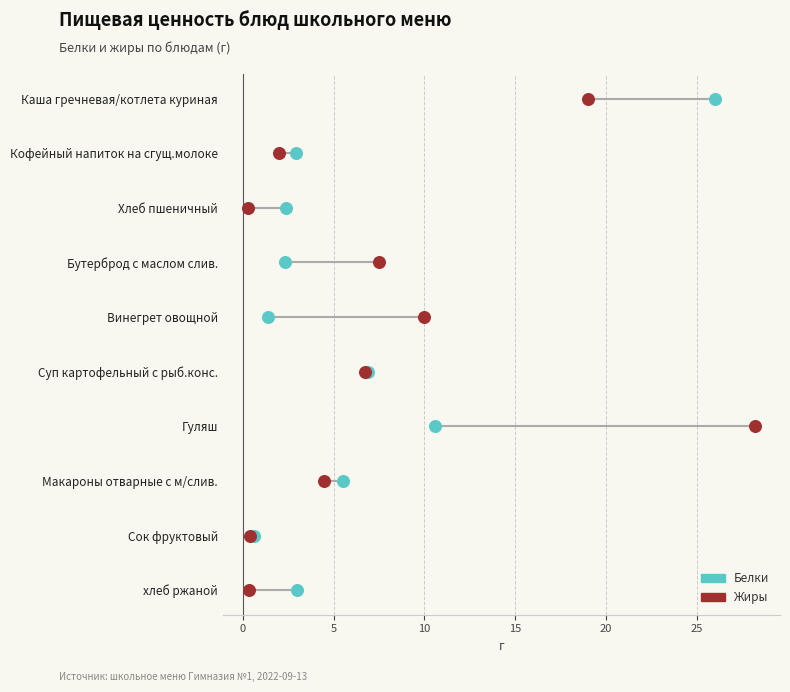

Is the value of Жиры at 8 greater than the value of Белки at 9?

No